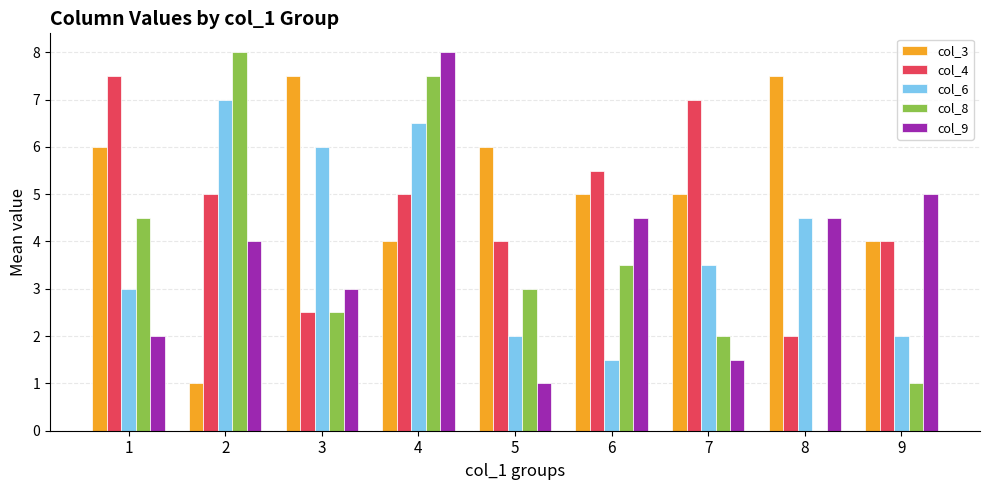

What is the maximum value shown in the chart?

8.0